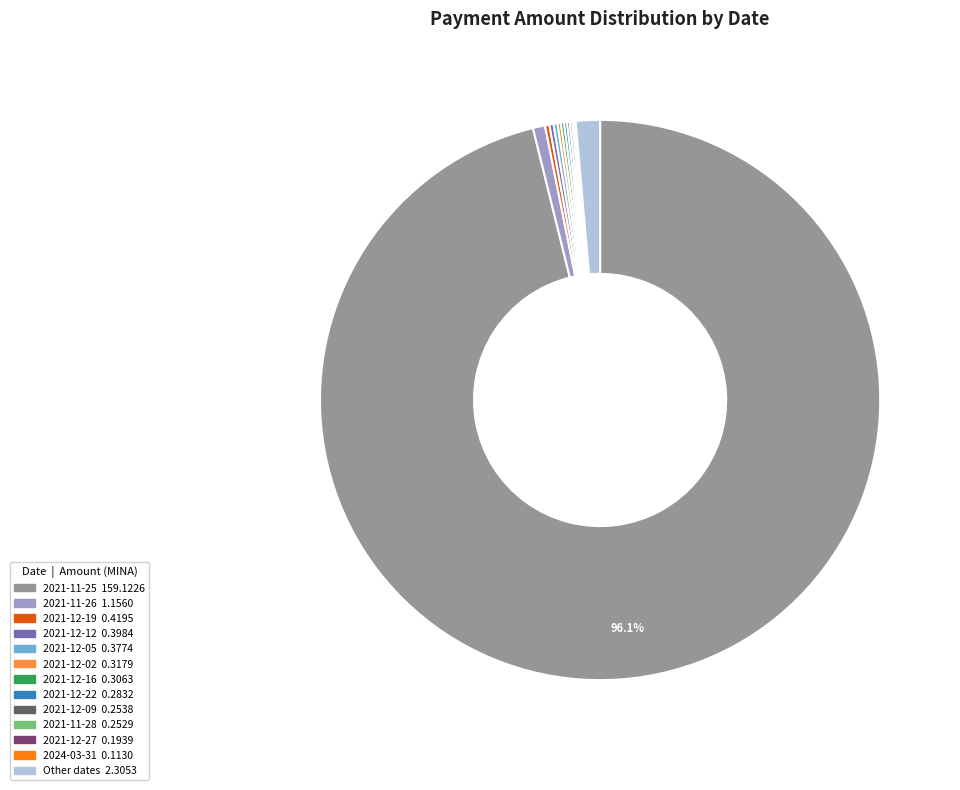

Does any single category account for the majority?

Yes